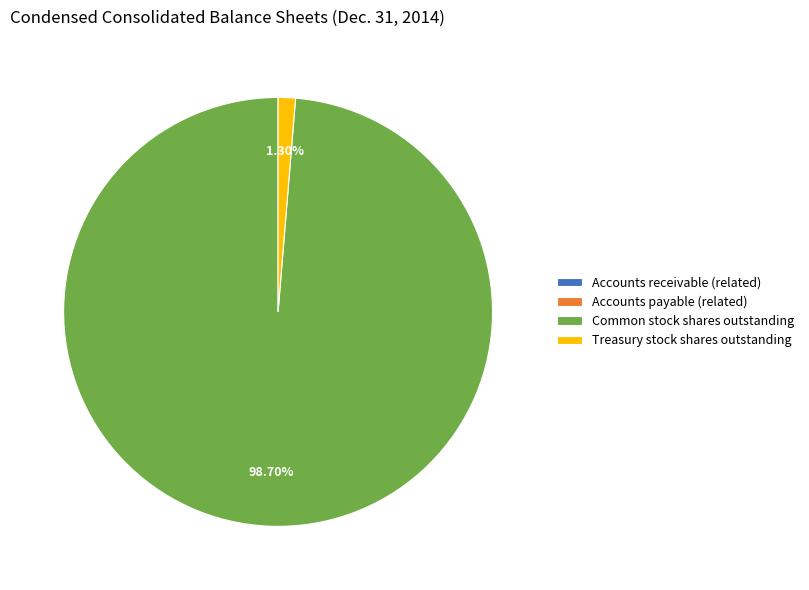

Is Treasury stock shares outstanding the majority of the pie?

No